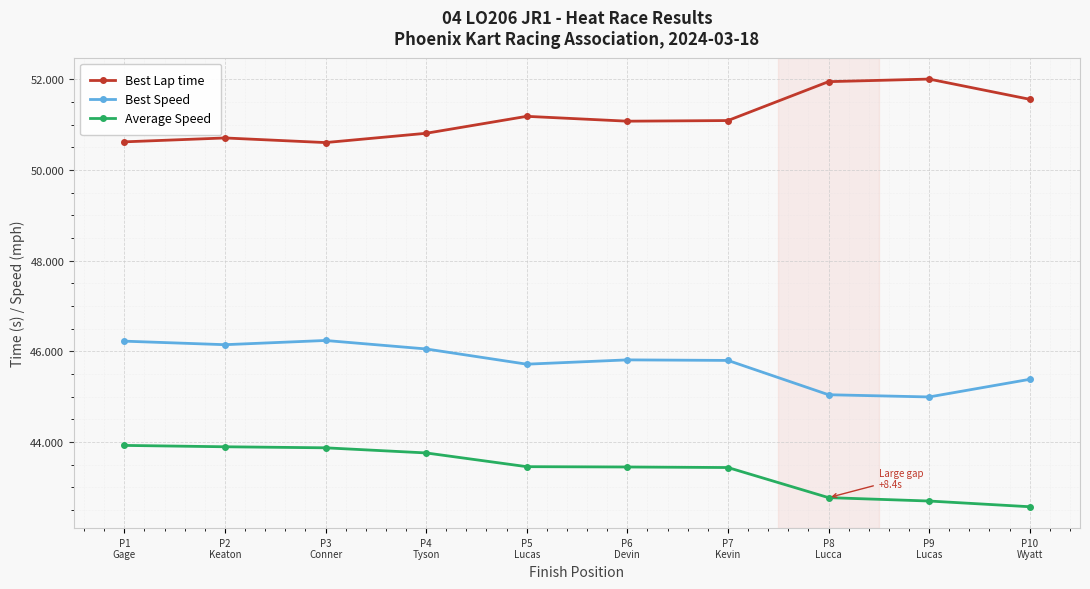

Is the value of Best Speed at P5
Lucas greater than the value of Average Speed at P1
Gage?

Yes